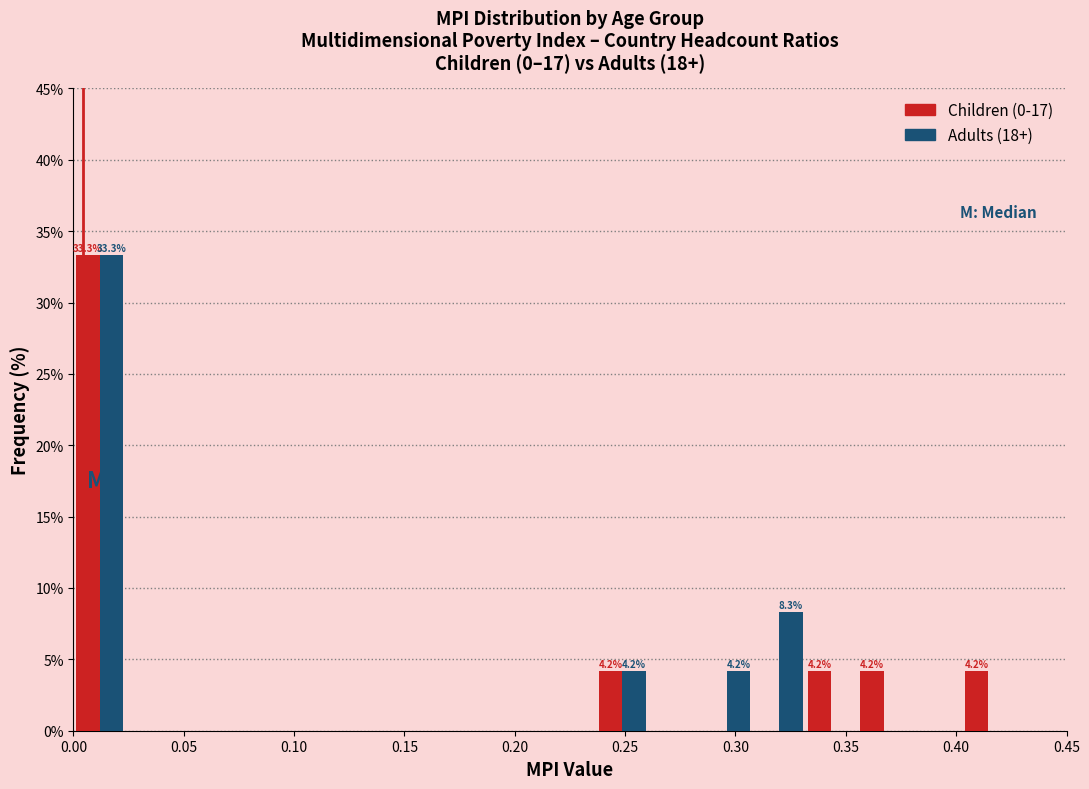

In the Children (0-17) series, which range on the x-axis has the tallest bar?

0.000 to 0.025